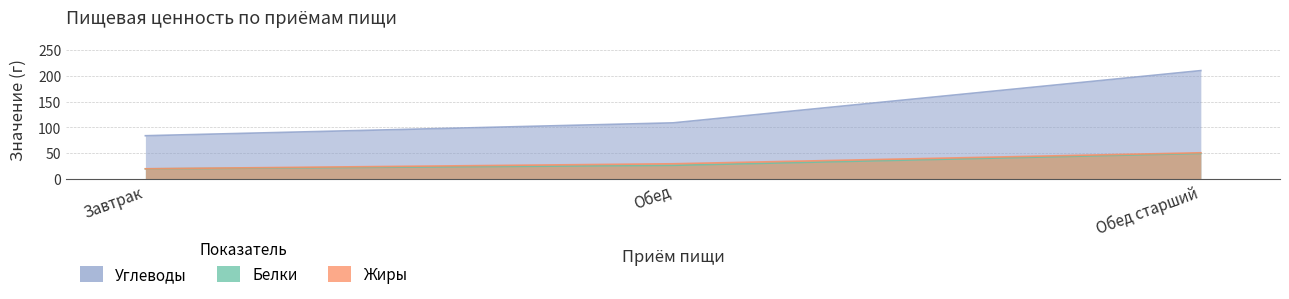

Does the chart have visible grid lines?

Yes